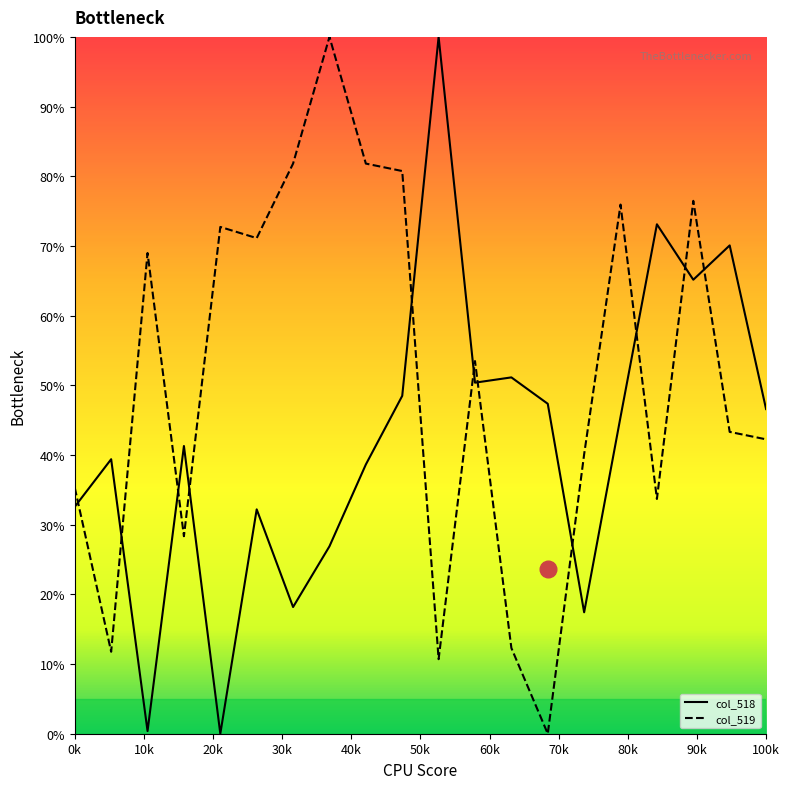

What are all the series names shown in the legend?

col_518, col_519